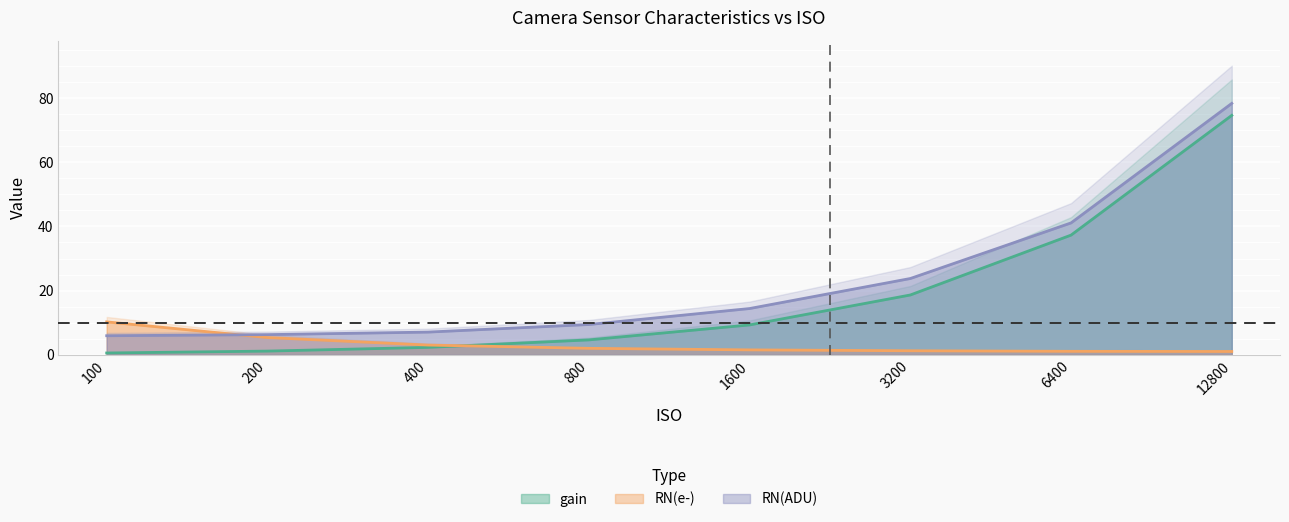

Is it true that RN(e-) equals 2.0 at 400?

False